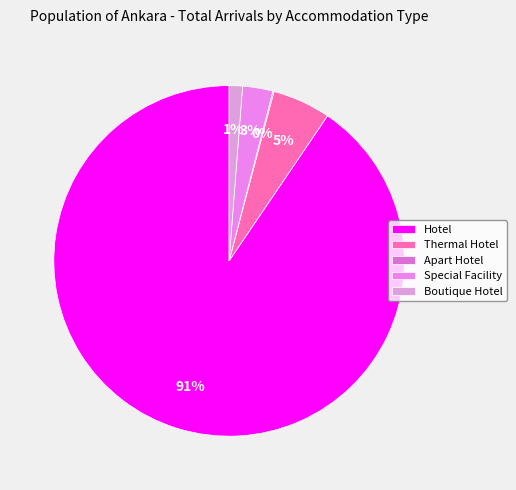

Count the number of slices in the pie.

5